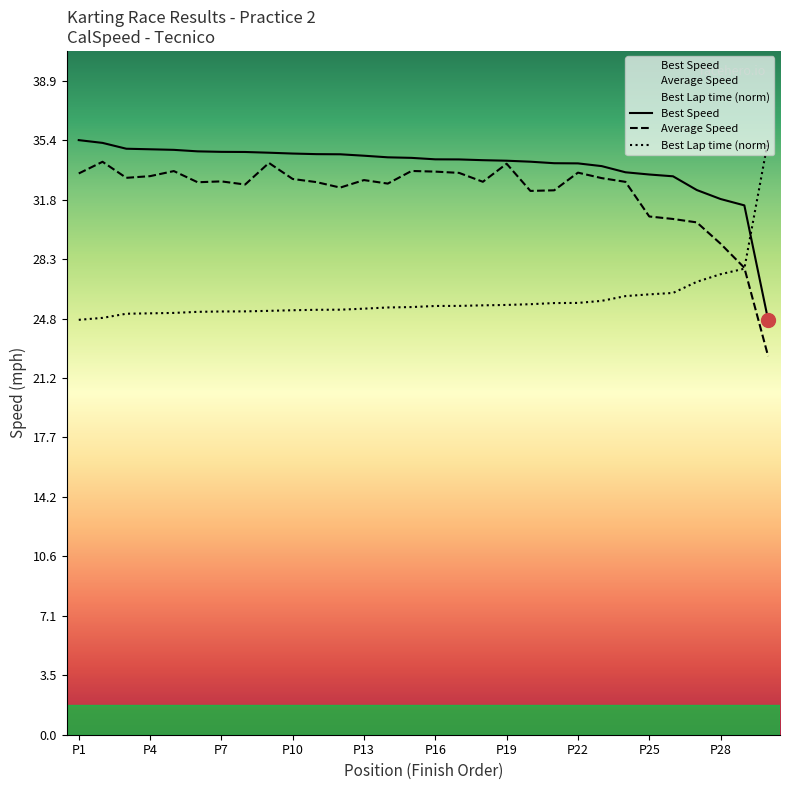

The Average Speed series shows 17.5 at P22. True or false?

False